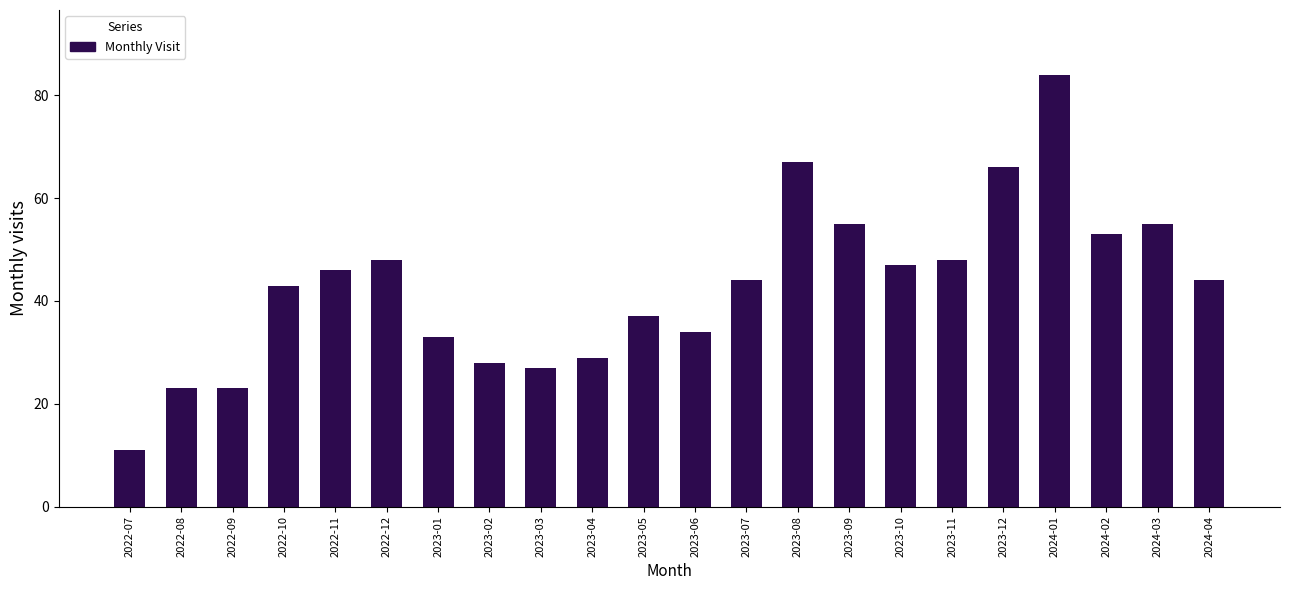

Reading left to right, list all the values displayed in this chart.

2022-07=11	2022-08=23	2022-09=23	2022-10=43	2022-11=46	2022-12=48	2023-01=33	2023-02=28	2023-03=27	2023-04=29	2023-05=37	2023-06=34	2023-07=44	2023-08=67	2023-09=55	2023-10=47	2023-11=48	2023-12=66	2024-01=84	2024-02=53	2024-03=55	2024-04=44